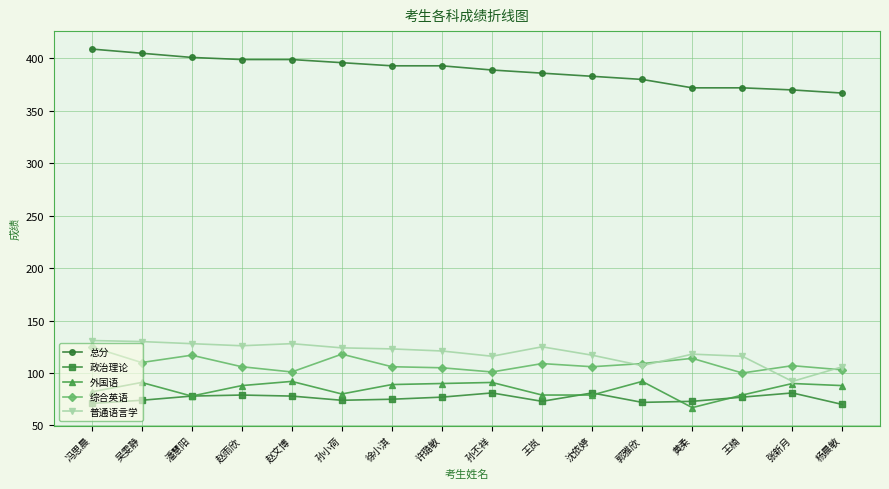

Is the value of 政治理论 at 孙小荷 greater than the value of 总分 at 王楠?

No